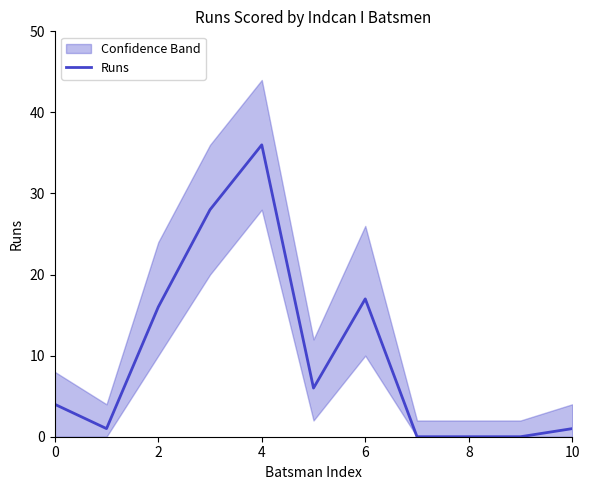

What is the average value?

10